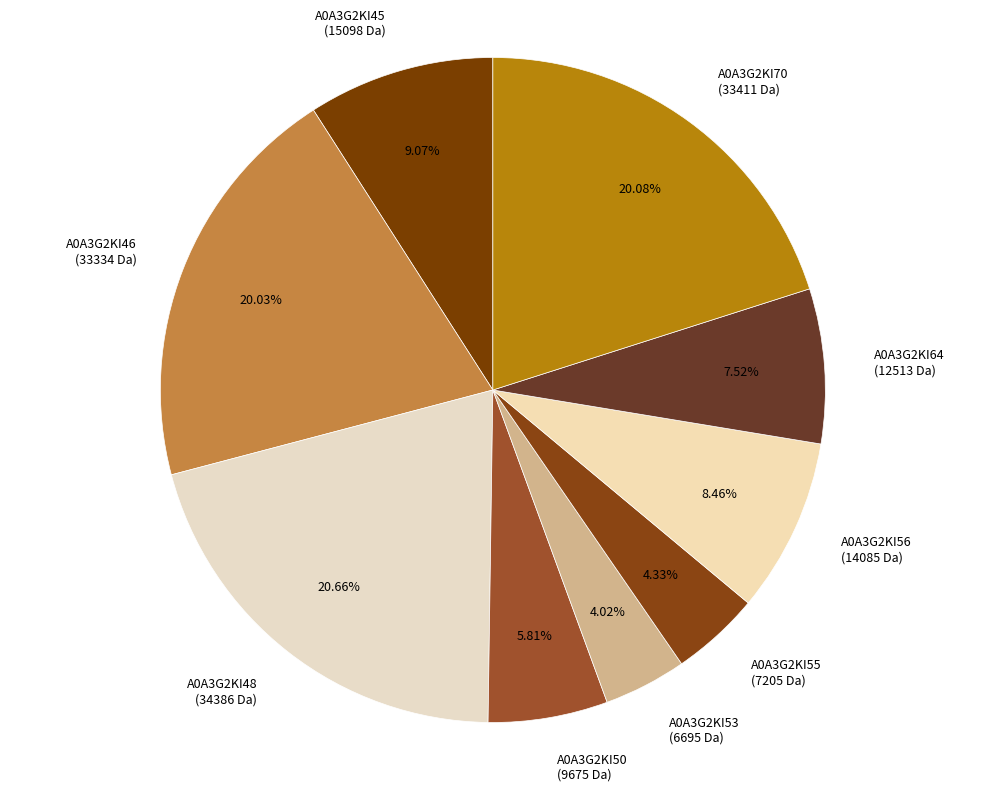

Do A0A3G2KI45 and A0A3G2KI50 together represent more than half of the pie?

No